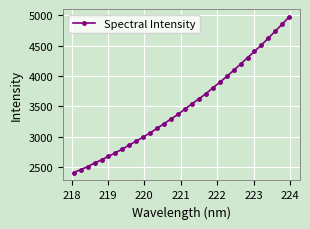

How many data points are above 3457?

16